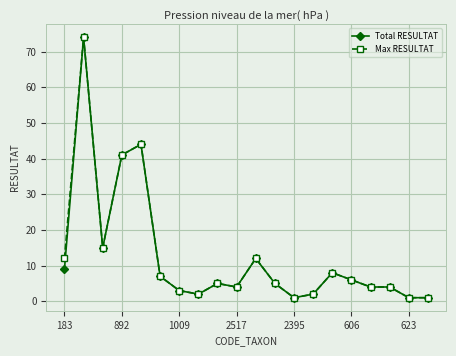

Count the number of data series in this chart.

2